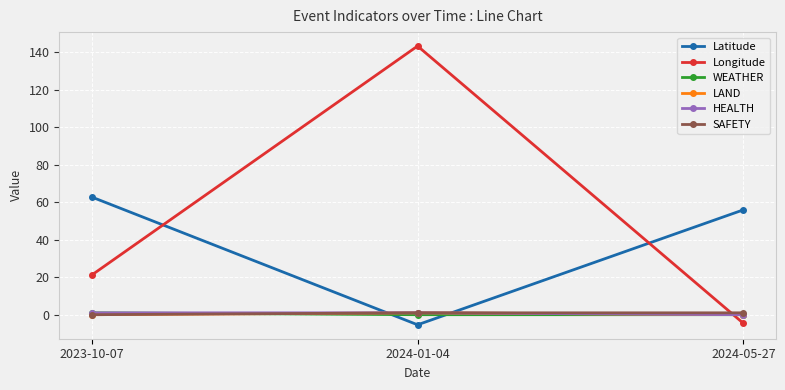

What position from the right is 2023-10-07?

3